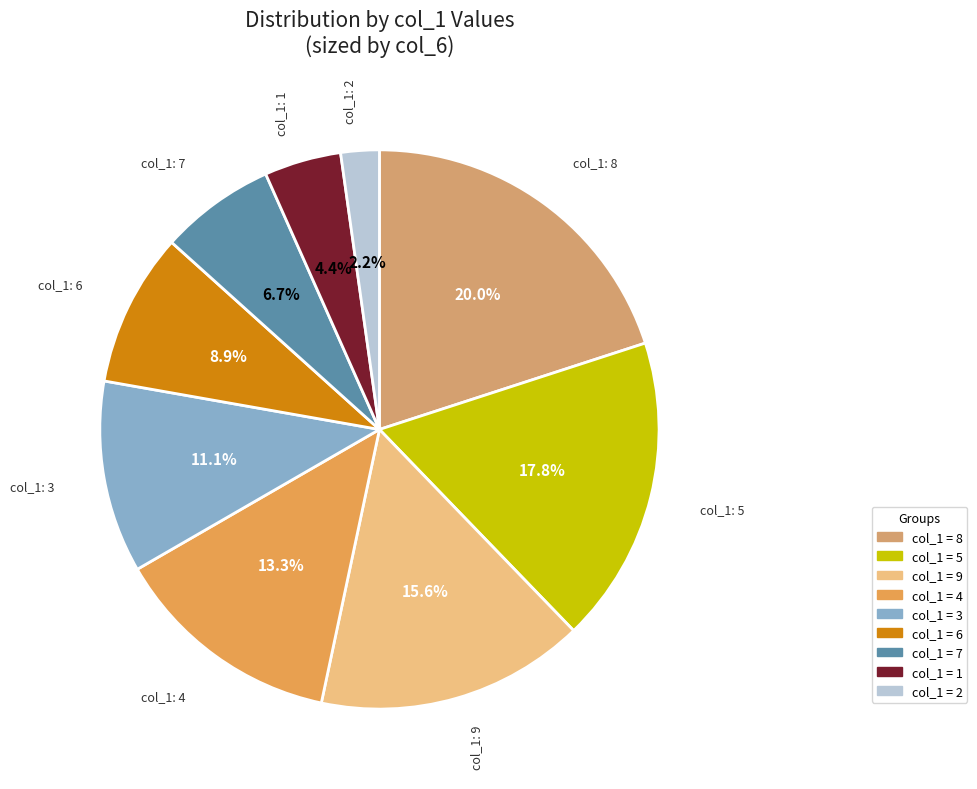

How many segments does this pie chart have?

9